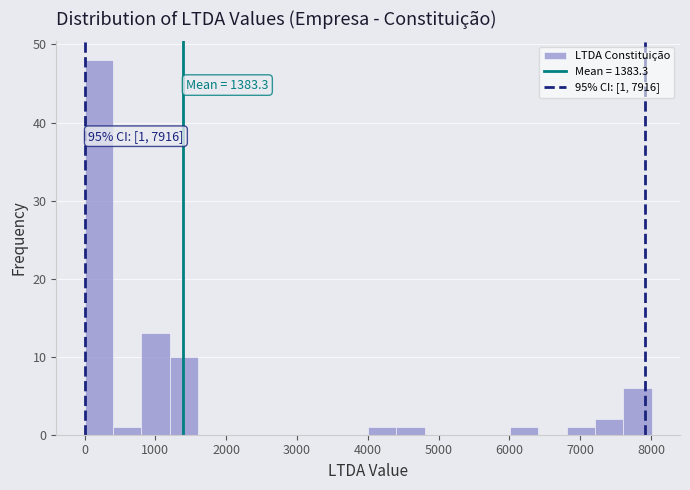

Over which range of the x-axis is the bar tallest?

0 to 400